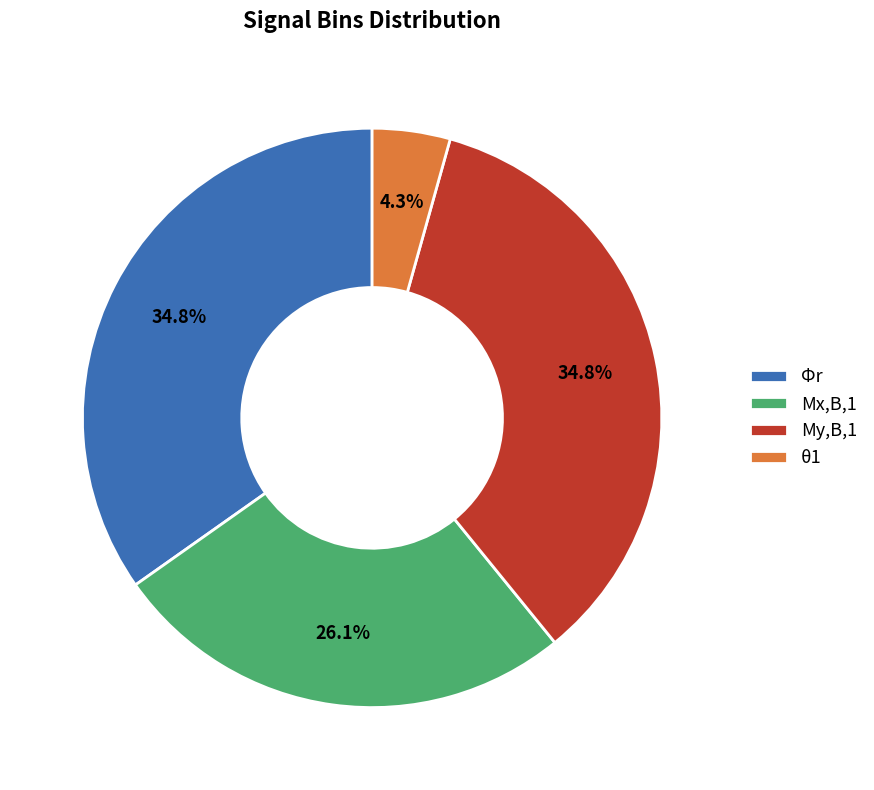

True or false: θ1 accounts for 14% of the total.

False